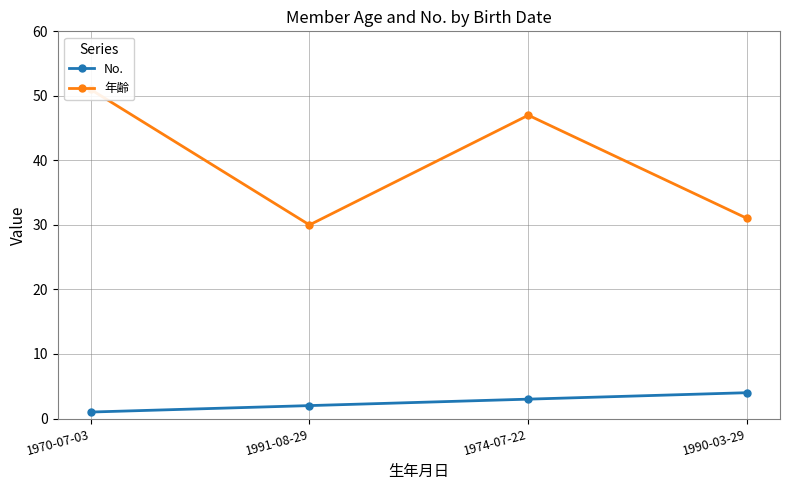

How many categories are shown in the chart?

4